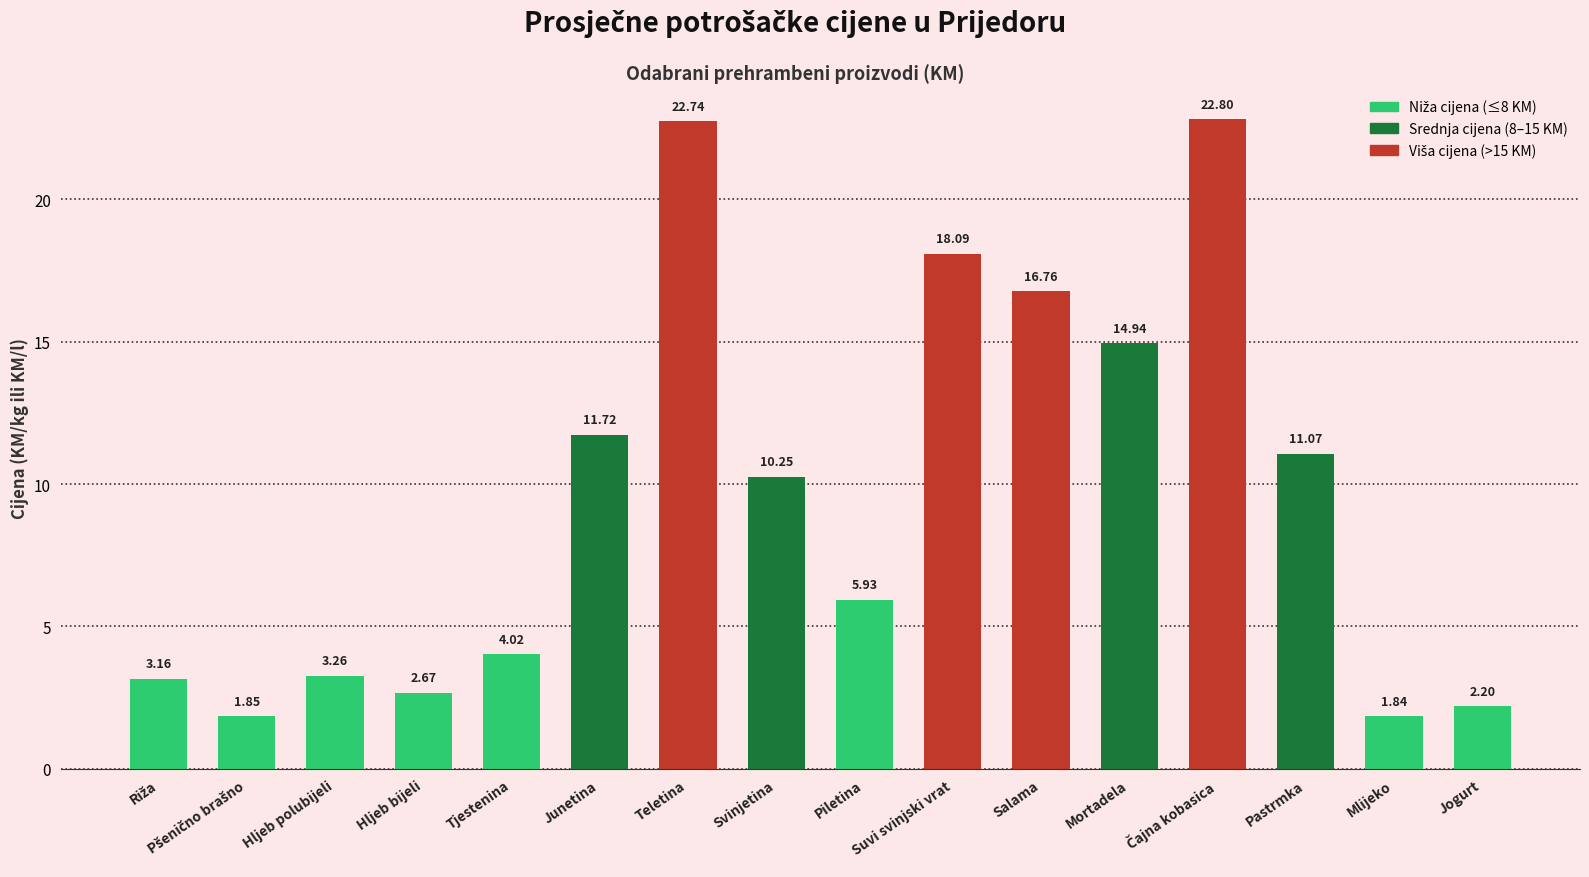

Between Mlijeko and Suvi svinjski vrat, which is larger?

Suvi svinjski vrat